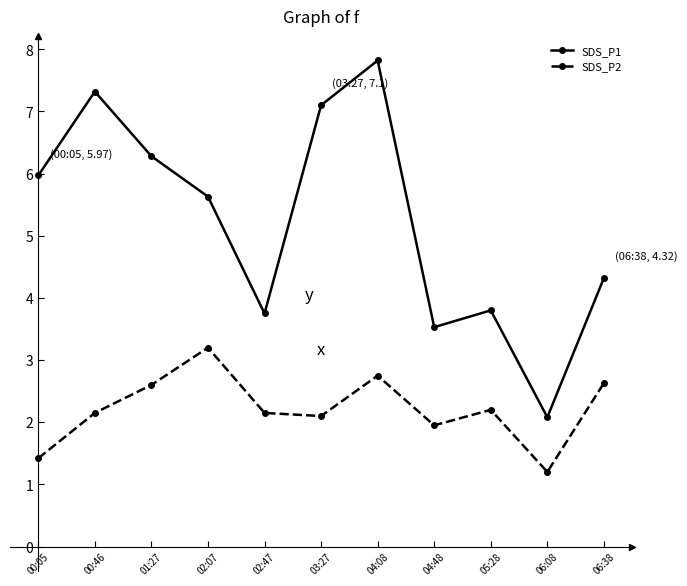

Rank the series at 02:47 from lowest to highest value.

SDS_P2, SDS_P1